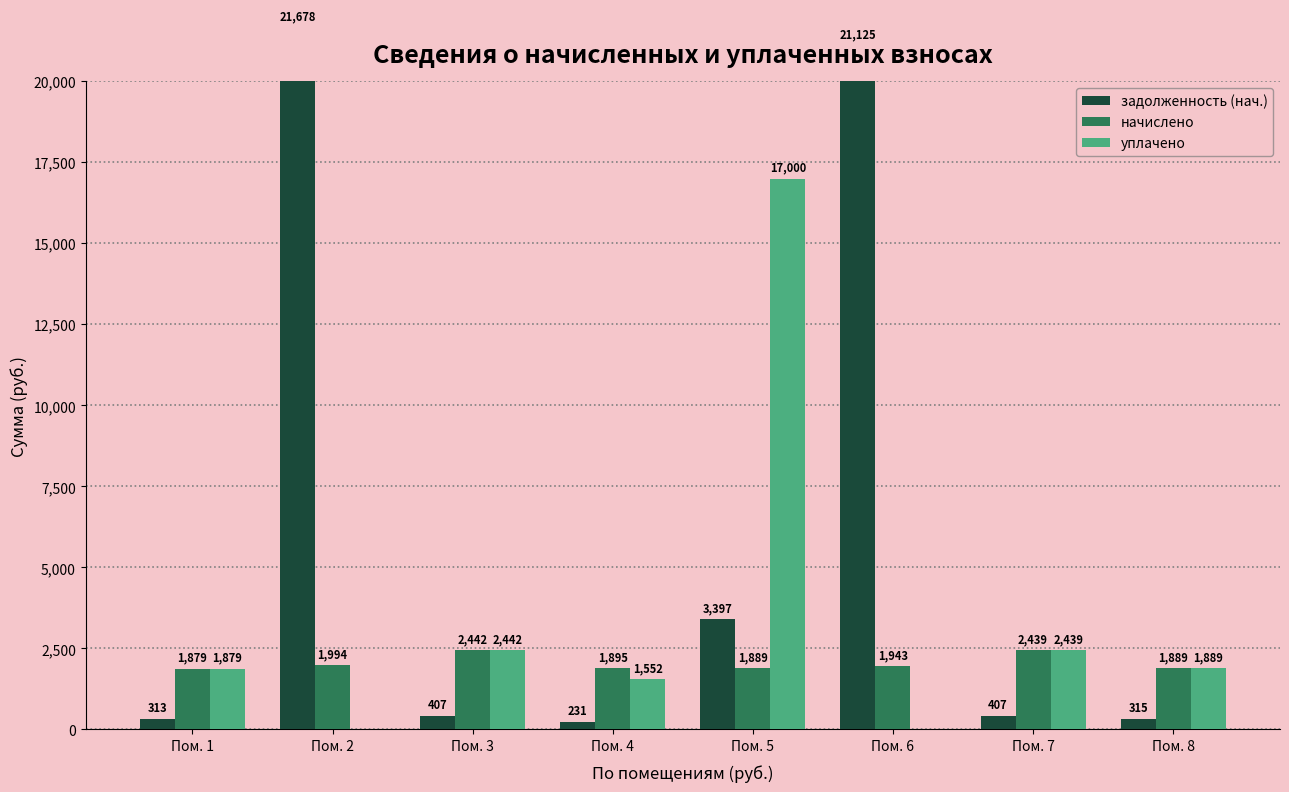

What is the sum of all начислено values?

16370.6